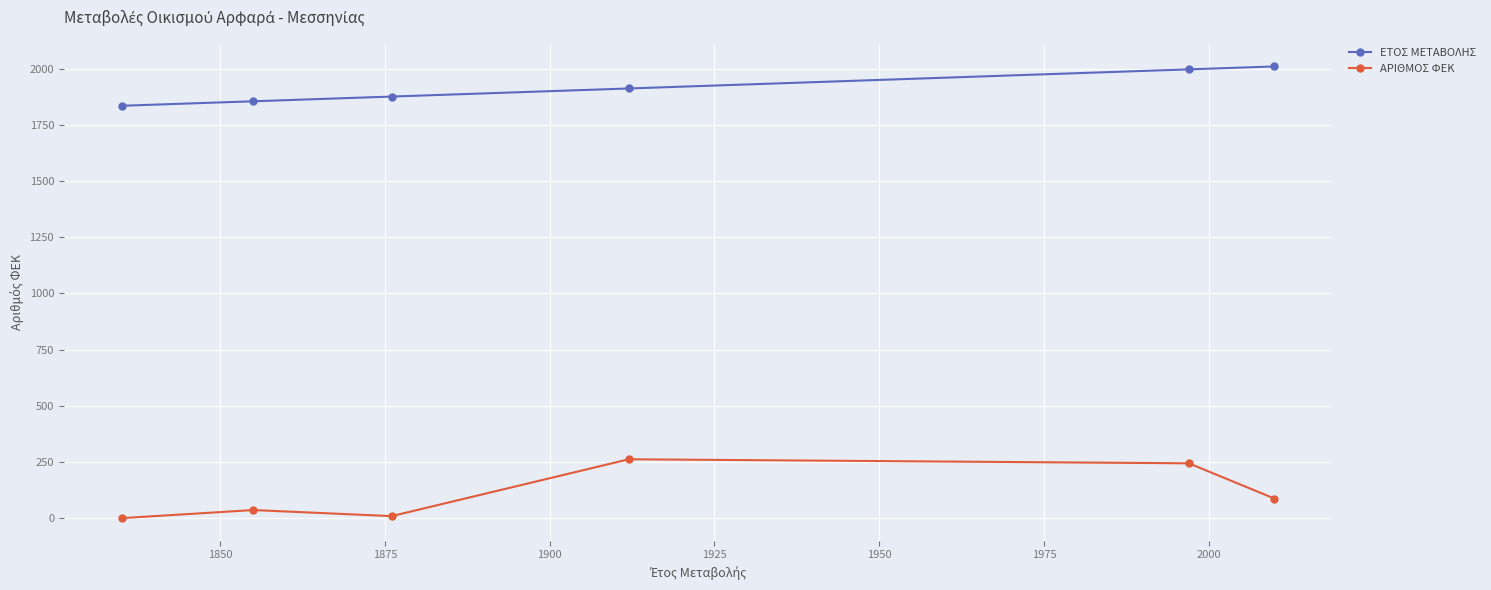

Which series has the largest total across all categories?

ΕΤΟΣ ΜΕΤΑΒΟΛΗΣ